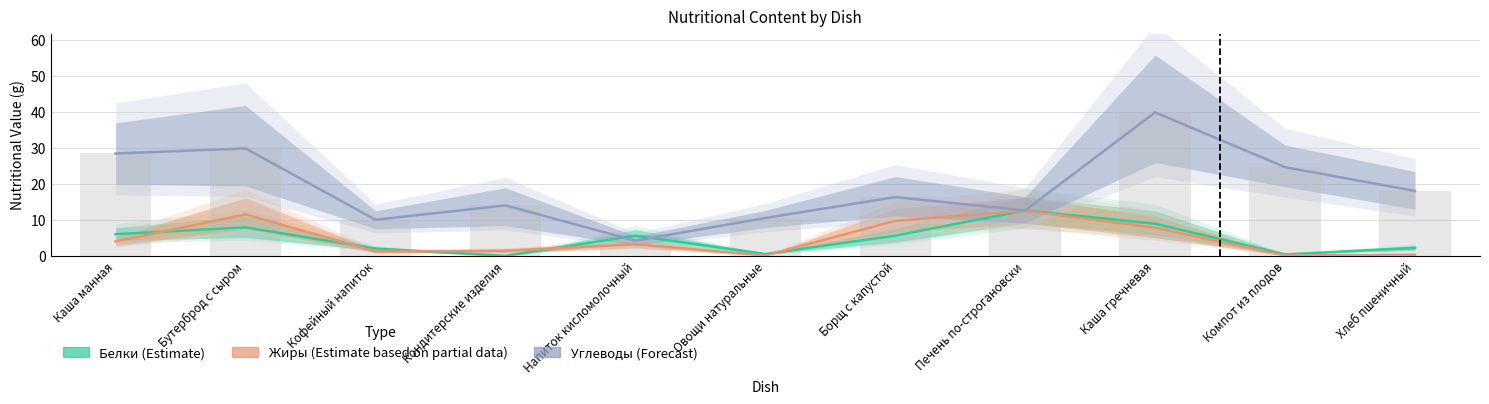

True or false: Белки has a value of 2.2 at Хлеб пшеничный.

True